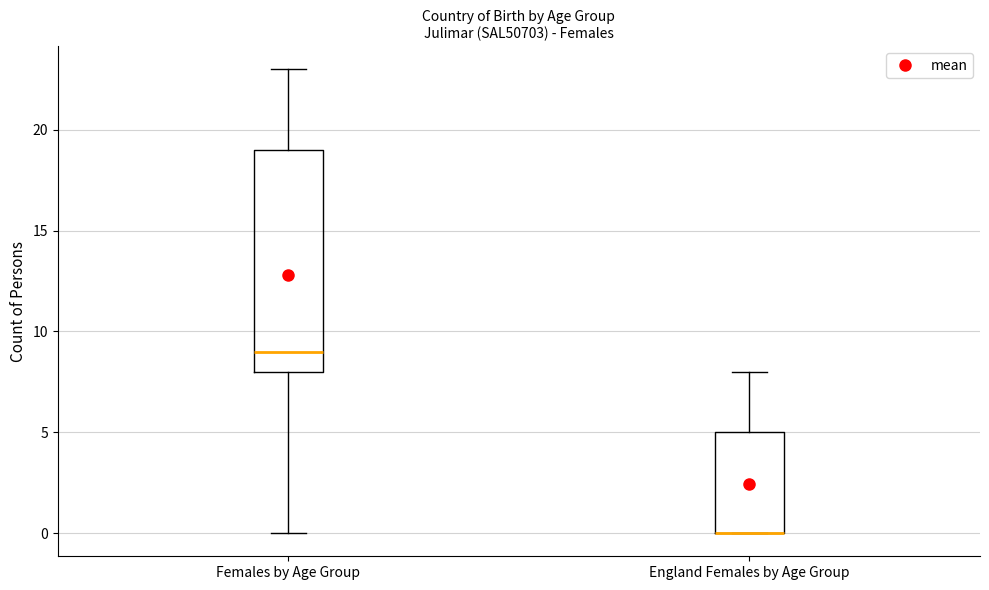

Reading left to right, transcribe this box plot: for each box, give where its median line is, the range the box spans, and where its two whiskers end, as read against the y-axis. The values are not printed on the chart, so give them approximately, as read against the axis.

Females by Age Group: median 9, box 8 to 19, whiskers 0 to 23
England Females by Age Group: median 0 (drawn on the box's lower edge), box 0 to 5, whiskers 0 to 8